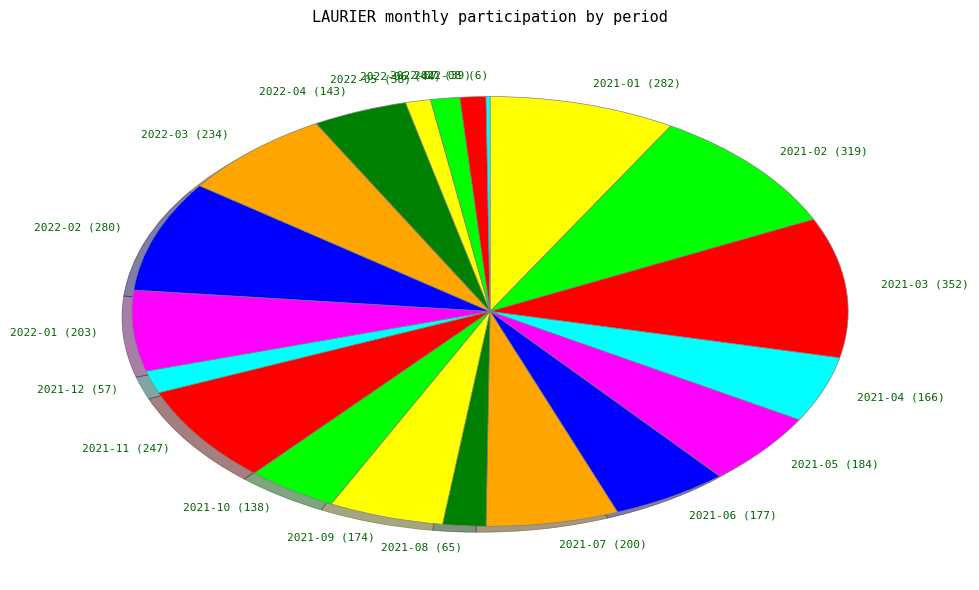

Is the sum of 2022-03 (234) and 2021-04 (166) greater than half?

No